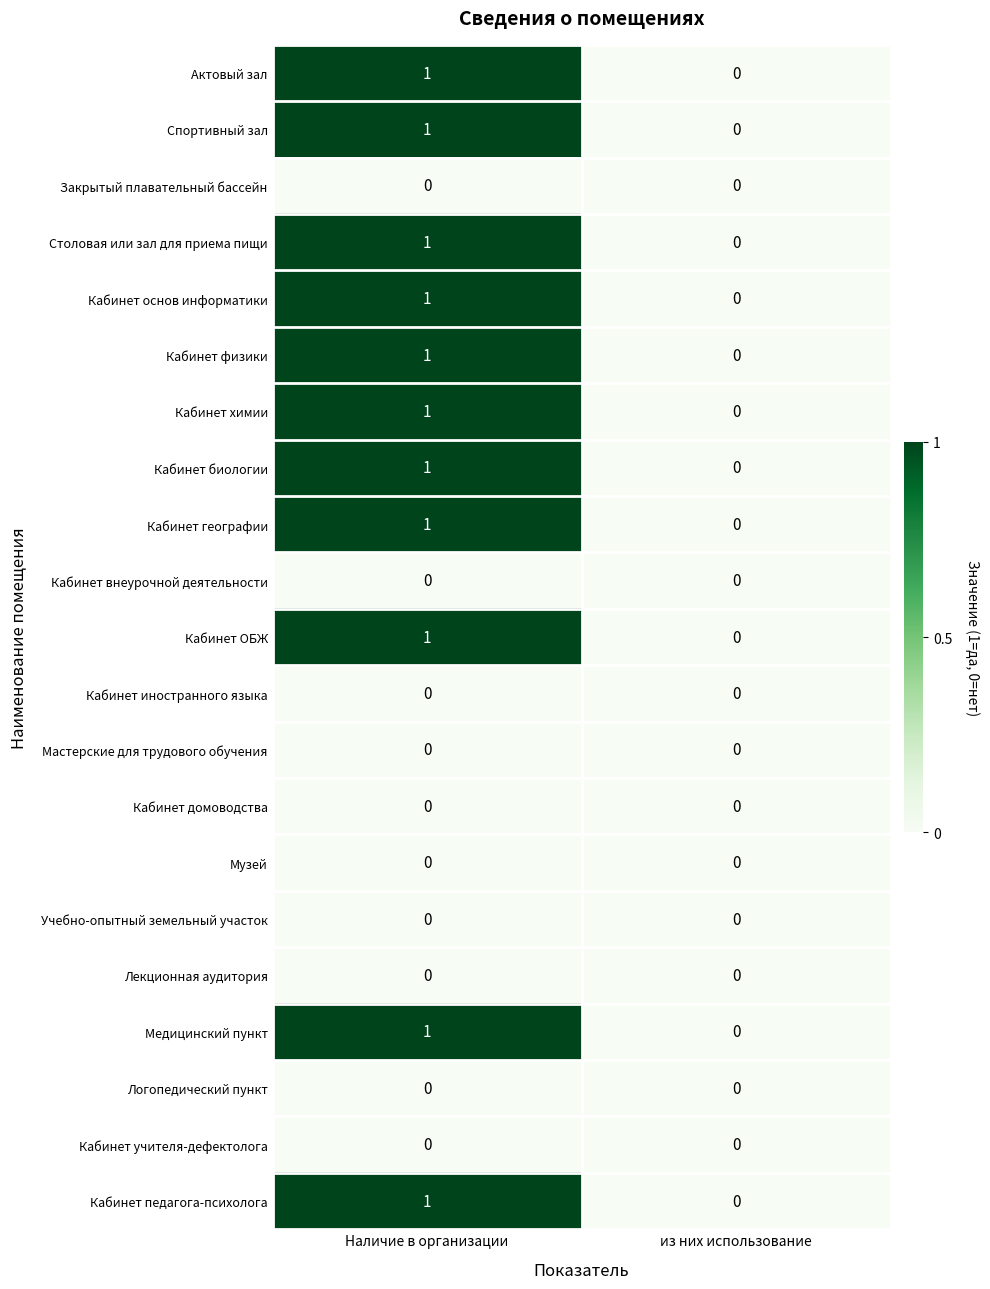

Which category has the lowest value in the Кабинет педагога-психолога series?

из них использование